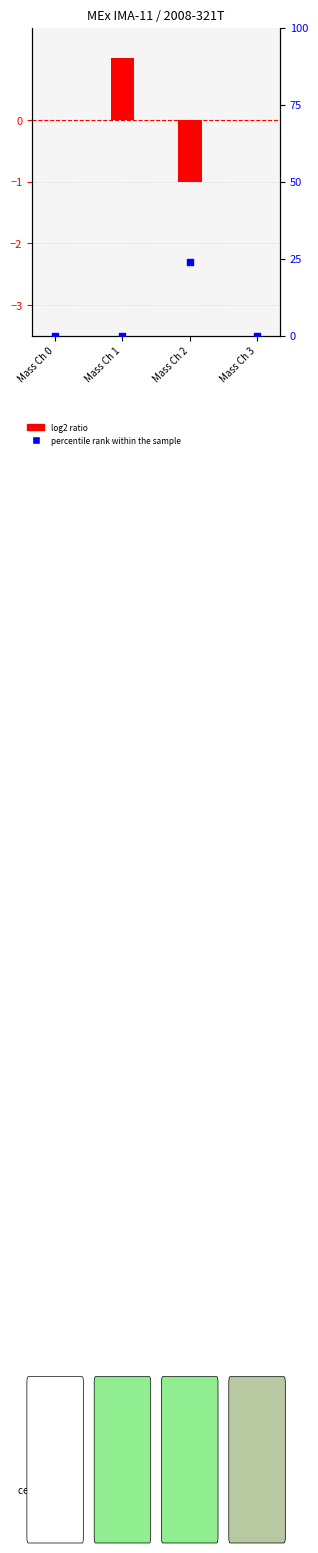

Which series reaches the minimum Y coordinate?

log2 ratio